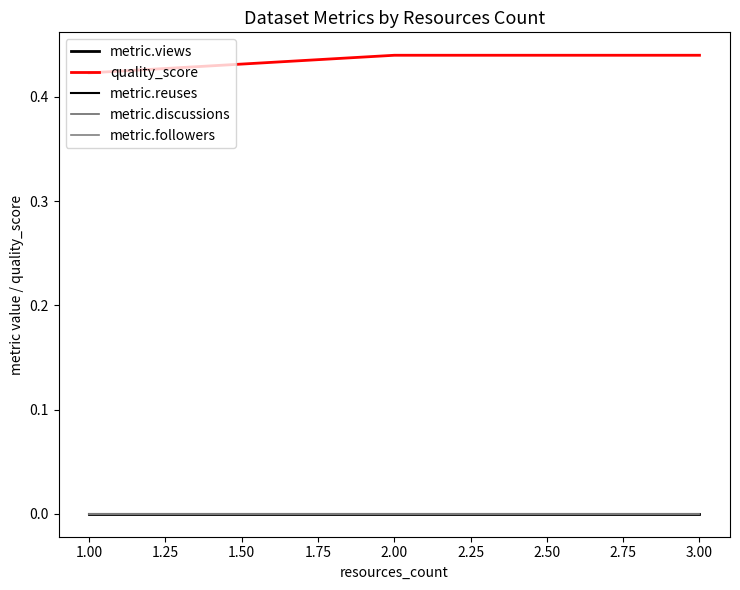

Does the chart display data point markers on the line(s)?

No